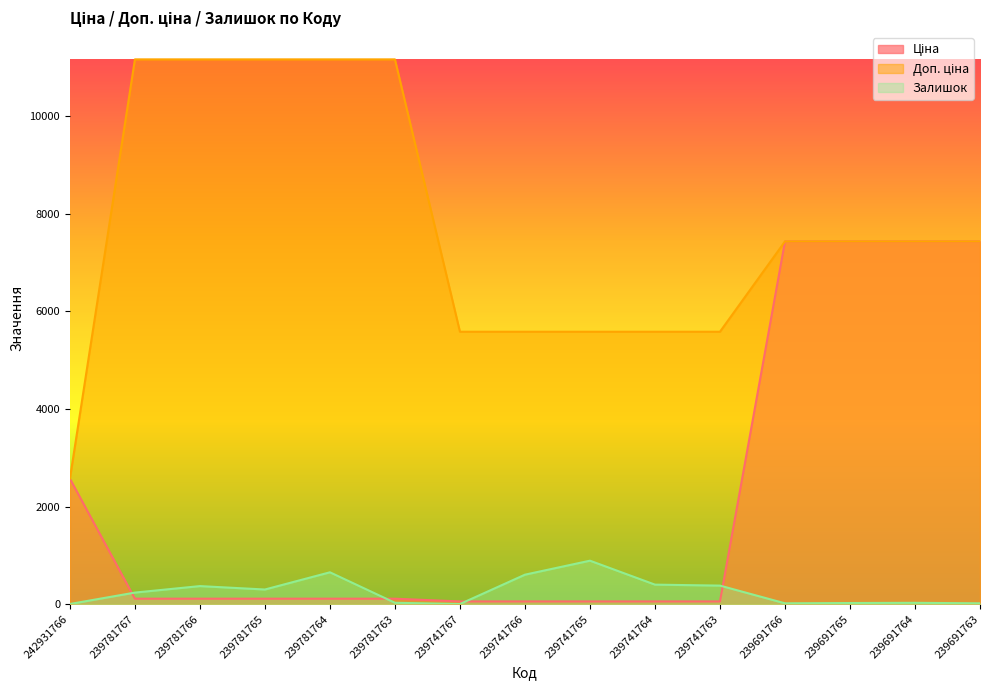

Does the chart have visible grid lines?

No